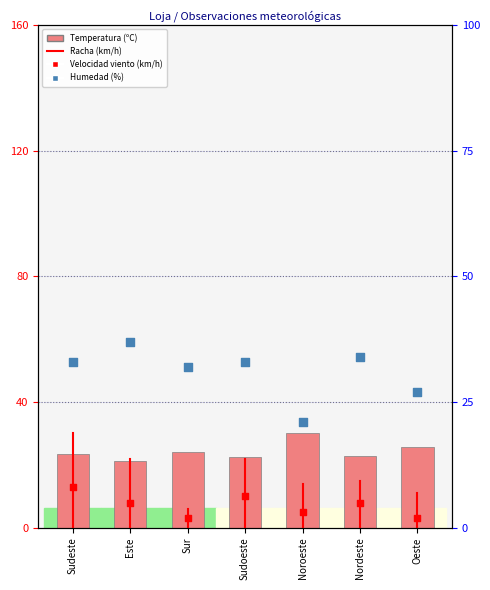

Which series contains the highest Y value?

Humedad (%)